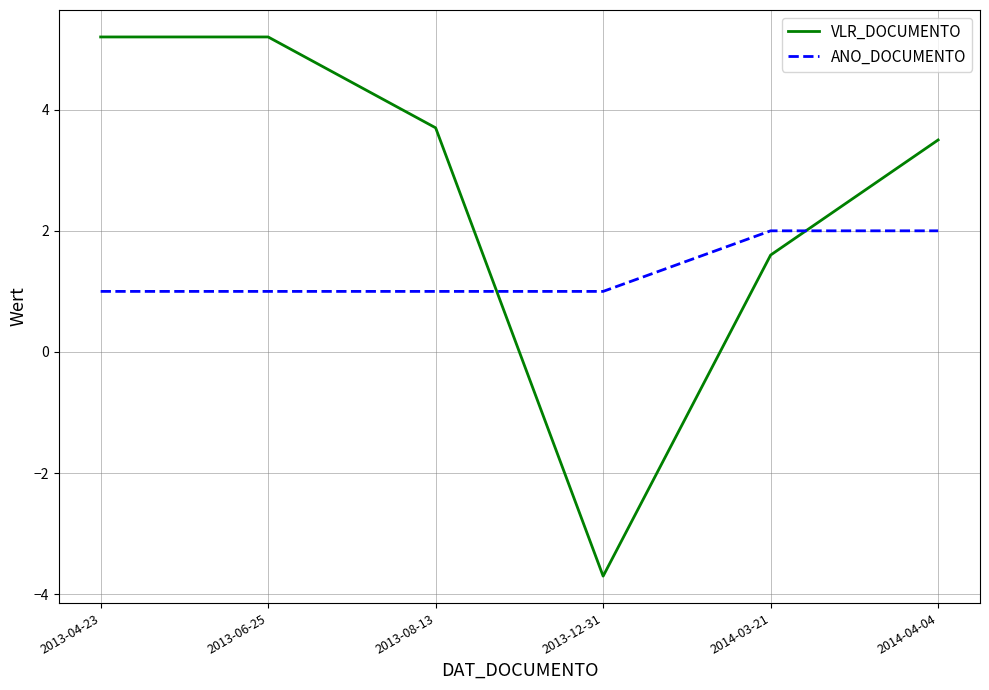

Rank the series by their average value, from highest to lowest.

VLR_DOCUMENTO, ANO_DOCUMENTO